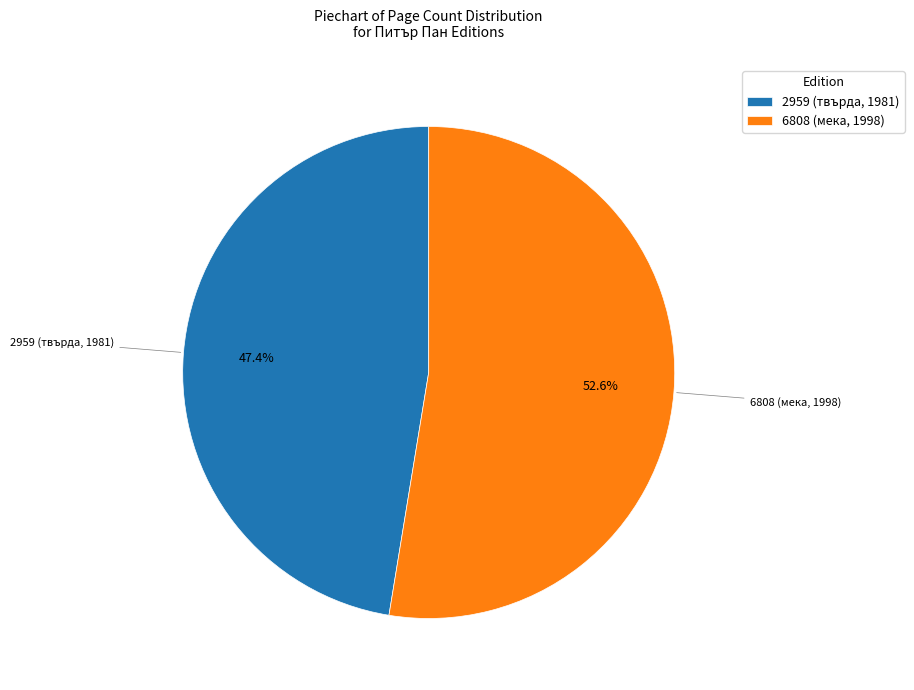

To the nearest percent, what percentage of the pie is 2959 (твърда, 1981)?

47%